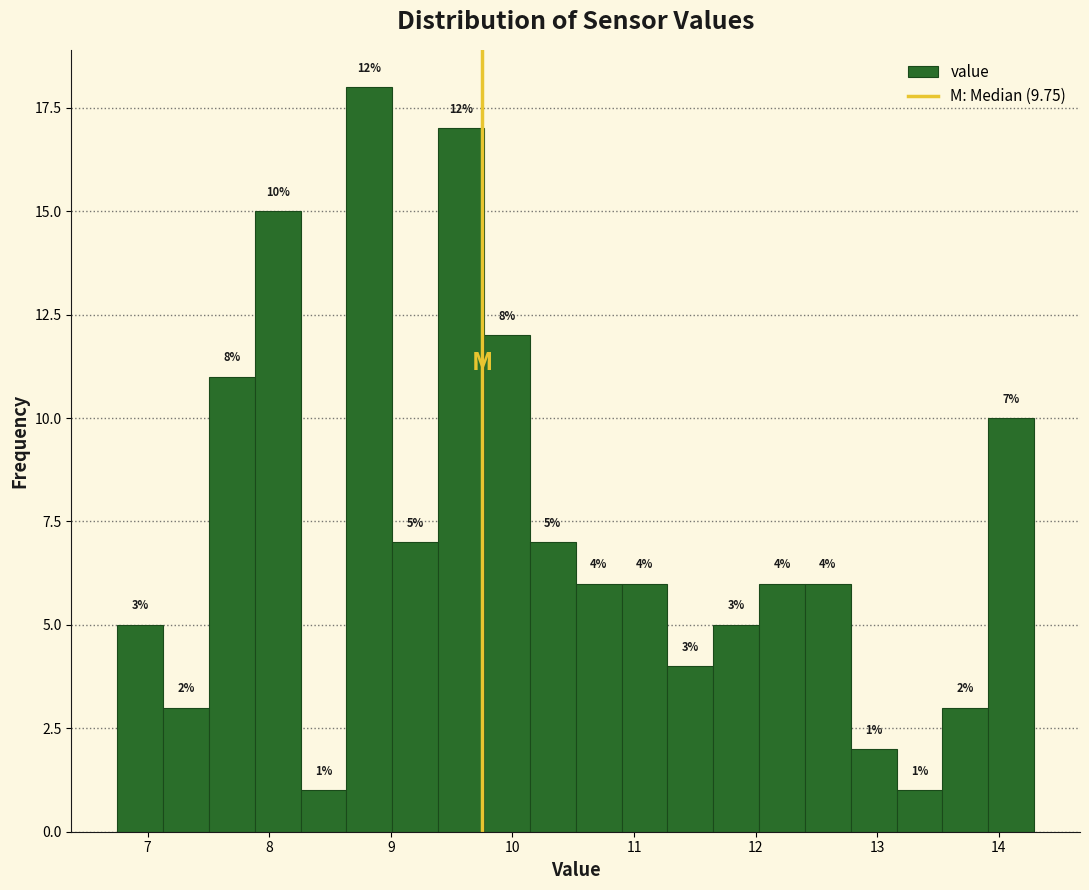

Read against the x-axis, roughly where is the centre of the tallest bar?

8.8